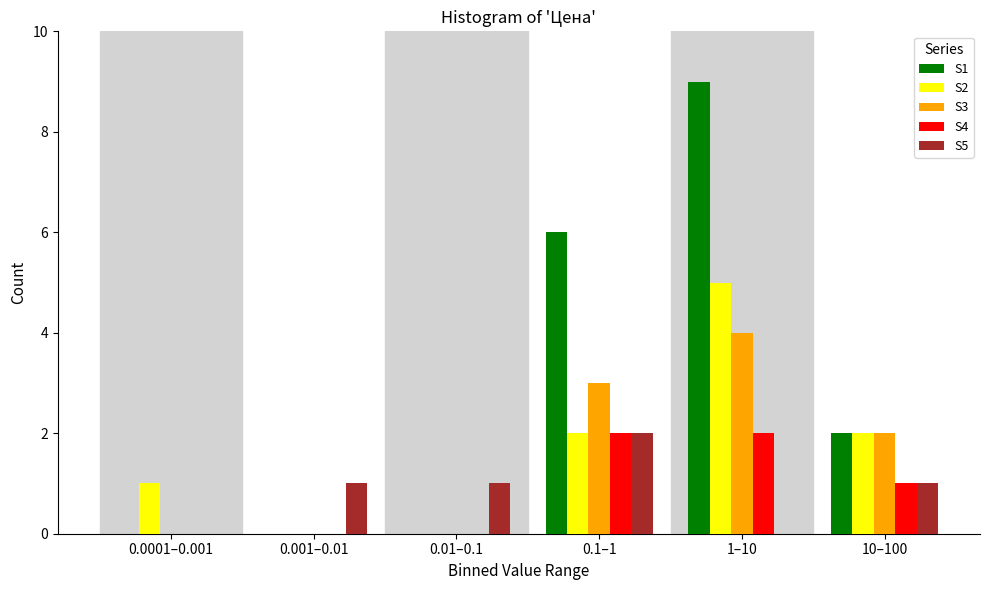

Reading left to right, list all the values displayed in this chart.

S1: 0.0001–0.001=0	0.001–0.01=0	0.01–0.1=0	0.1–1=6	1–10=9	10–100=2
S2: 0.0001–0.001=1	0.001–0.01=0	0.01–0.1=0	0.1–1=2	1–10=5	10–100=2
S3: 0.0001–0.001=0	0.001–0.01=0	0.01–0.1=0	0.1–1=3	1–10=4	10–100=2
S4: 0.0001–0.001=0	0.001–0.01=0	0.01–0.1=0	0.1–1=2	1–10=2	10–100=1
S5: 0.0001–0.001=0	0.001–0.01=1	0.01–0.1=1	0.1–1=2	1–10=0	10–100=1